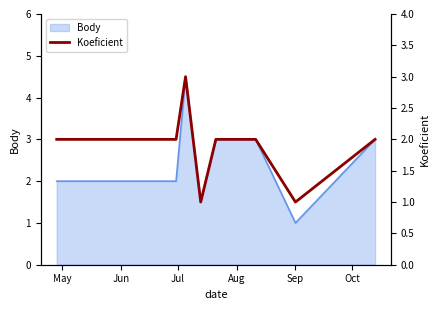

How many interior local peaks (higher than both neighbors) does the data have?

1